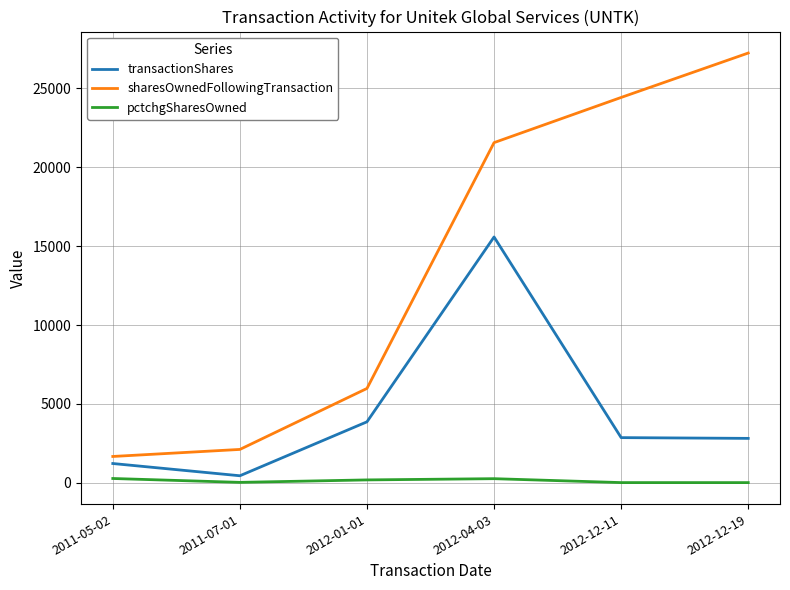

Rank the series at 2012-12-19 from highest to lowest value.

sharesOwnedFollowingTransaction, transactionShares, pctchgSharesOwned